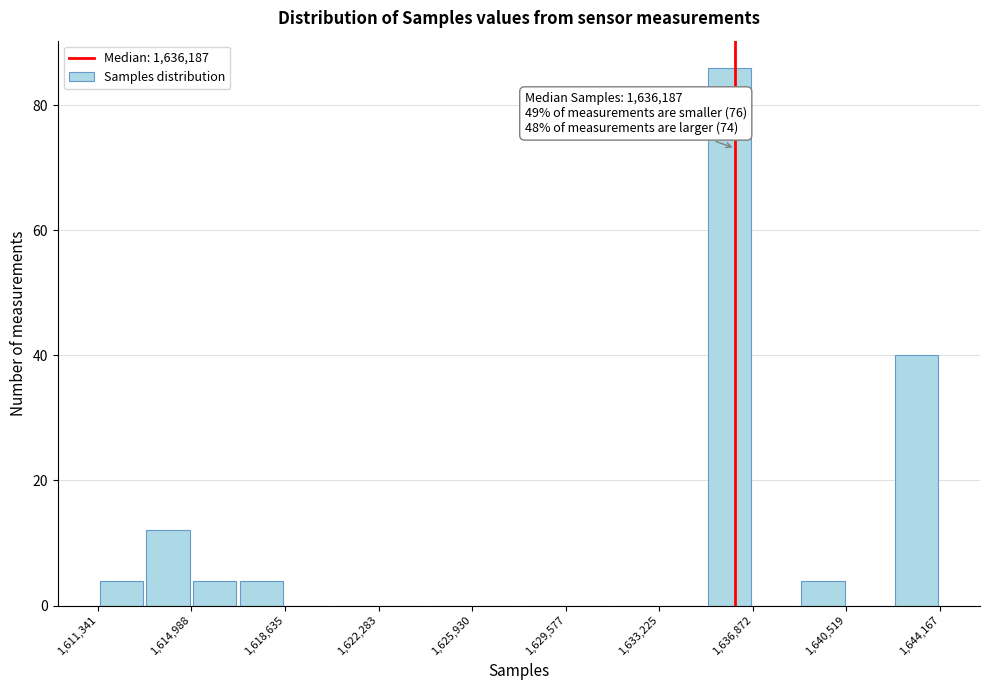

Read against the x-axis, roughly where is the centre of the tallest bar?

1636000